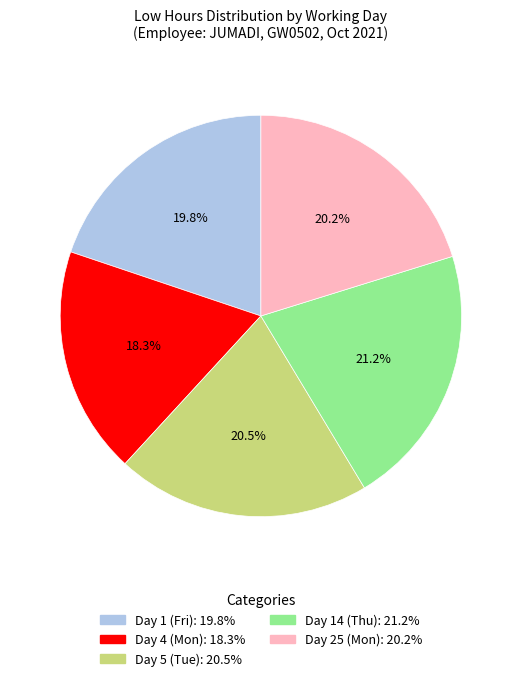

True or false: Day 4 (Mon) accounts for 5% of the total.

False